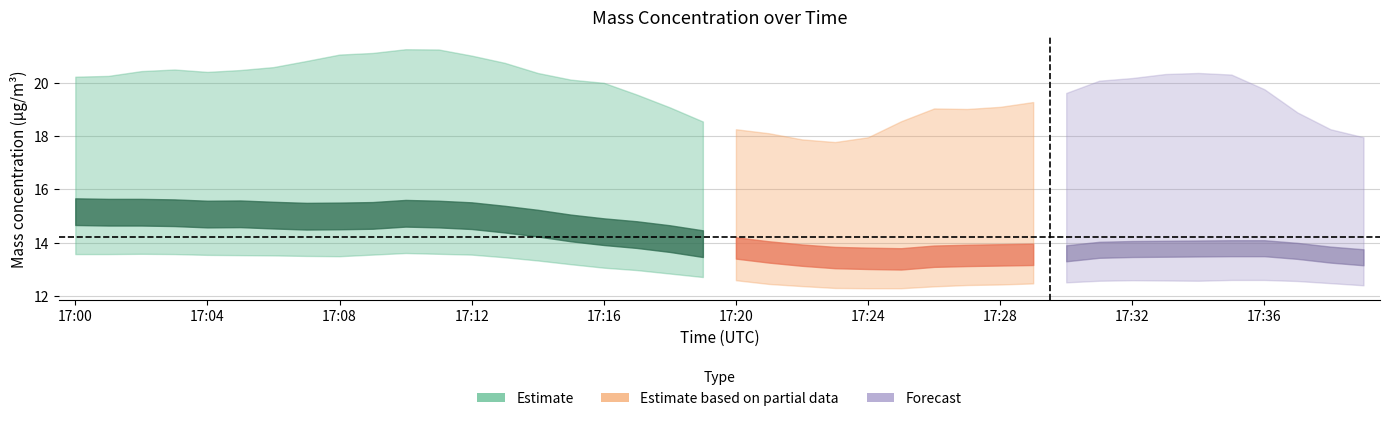

True or false: X0 (μg/m³) and X2 (μg/m³) intersect in this chart.

False